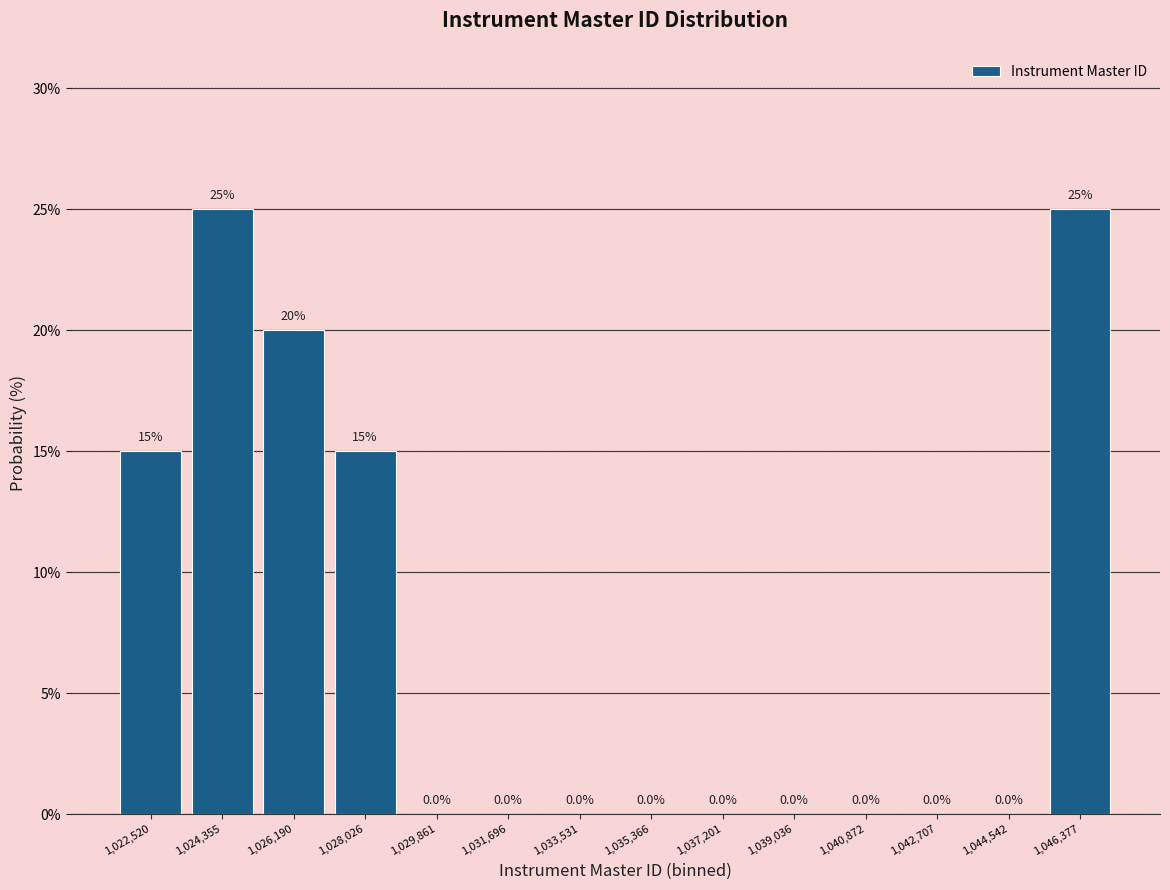

Reading left to right, transcribe this chart: for each bar, give the range it covers on the x-axis and its height. The bar edges are not printed on the chart, so give them approximately, as read against the axis.

1021600 to 1023400: 15.0
1023400 to 1025200: 25.0
1025200 to 1027200: 20.0
1027200 to 1029000: 15.0
1029000 to 1030800: 0.0
1030800 to 1032600: 0.0
1032600 to 1034400: 0.0
1034400 to 1036200: 0.0
1036200 to 1038200: 0.0
1038200 to 1040000: 0.0
1040000 to 1041800: 0.0
1041800 to 1043600: 0.0
1043600 to 1045400: 0.0
1045400 to 1047200: 25.0